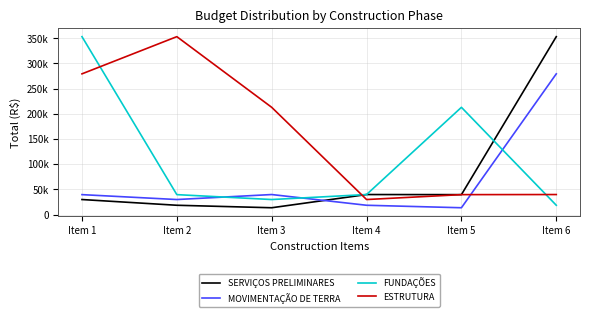

Is this an area chart (filled region under the line)?

No